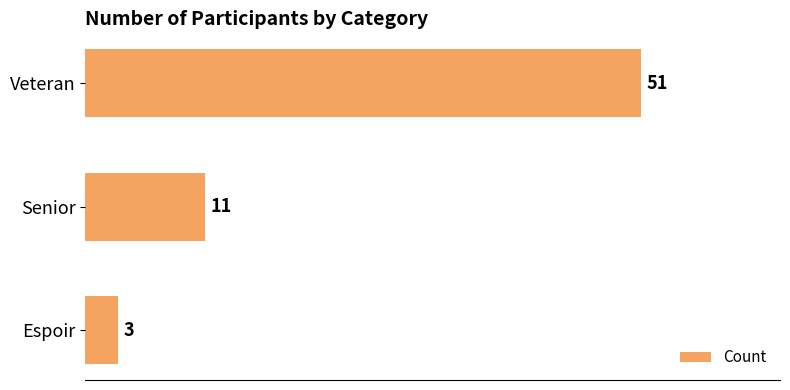

Reading bottom to top, what are all the values shown in this chart?

Espoir=3	Senior=11	Veteran=51